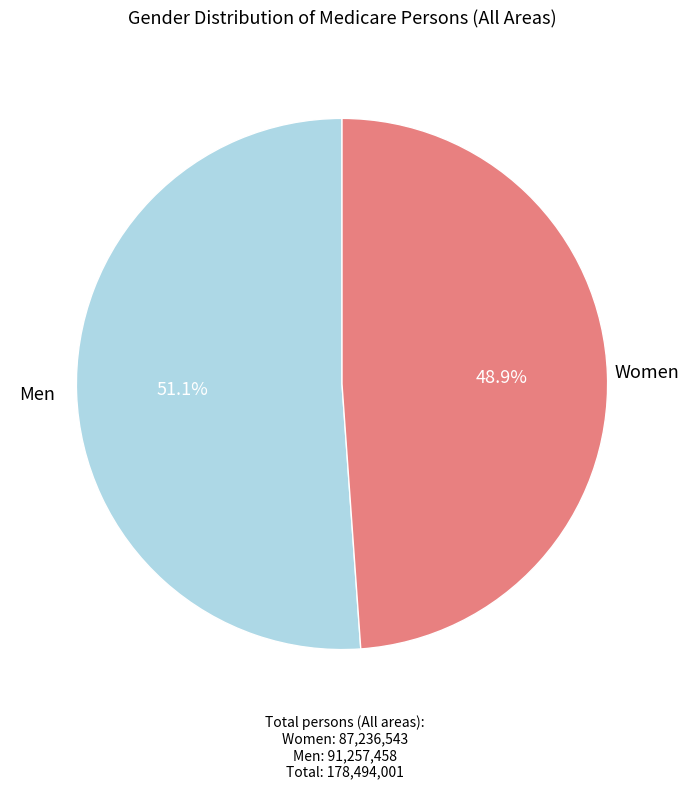

Is there a majority slice in this chart?

Yes